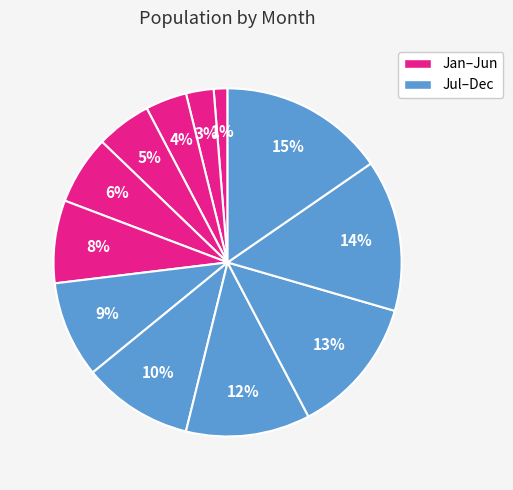

Which slice is the smallest?

January